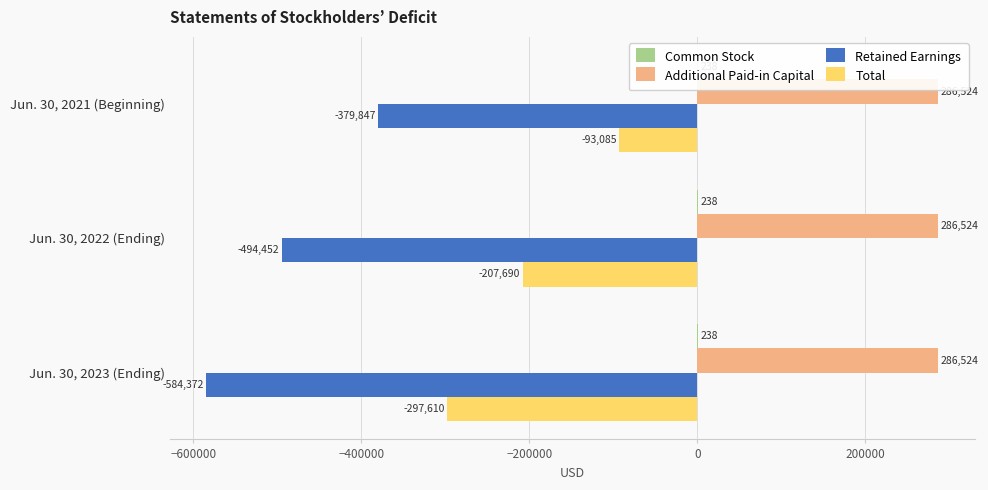

True or false: Total has a value of -205471.3 at Jun. 30, 2023 (Ending).

False